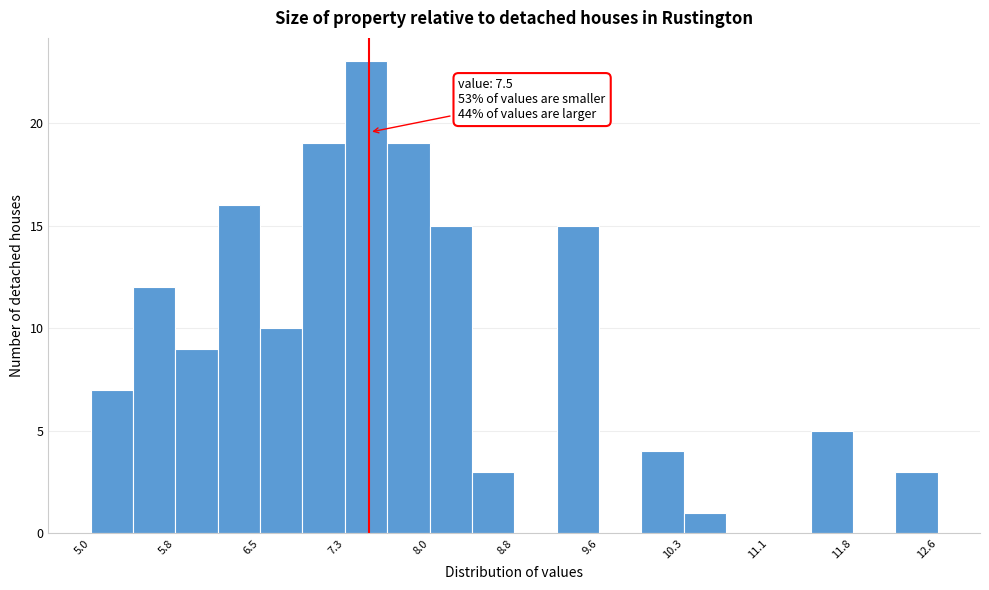

Read against the x-axis, roughly where is the centre of the tallest bar?

7.5